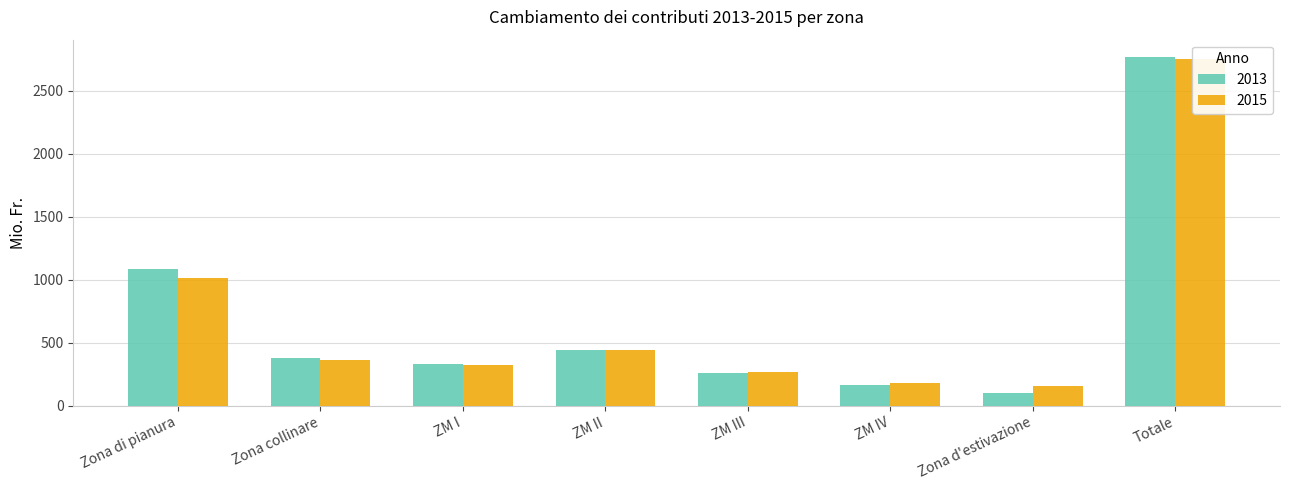

Which label corresponds to the smallest value in the chart?

Zona d'estivazione